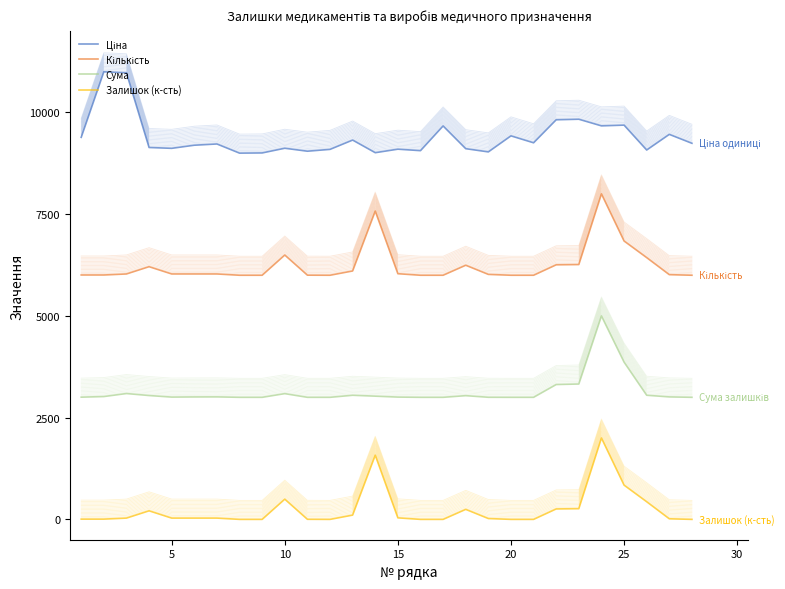

How many data points in Залишок (к-сть) are above 31?

15